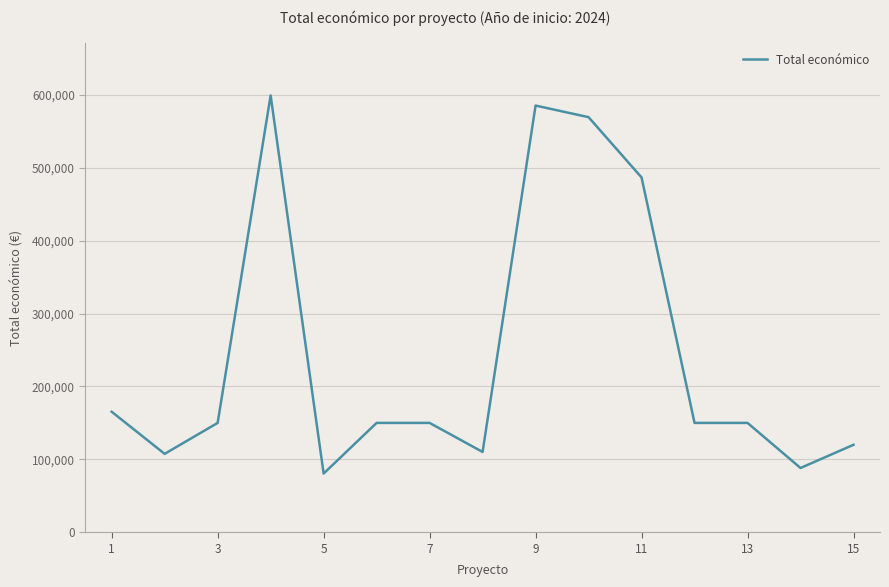

What is the average value?

244165